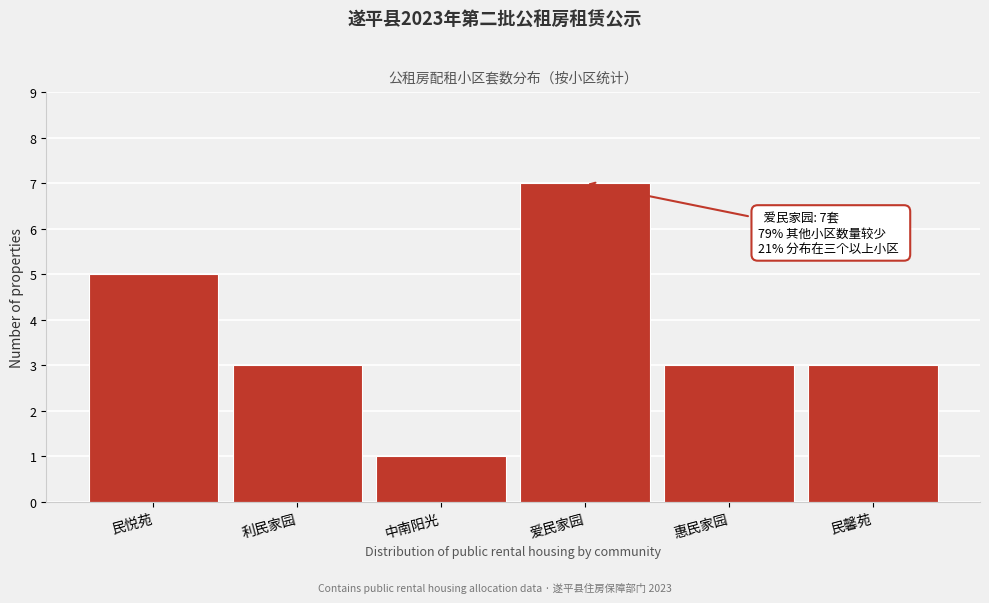

Reading left to right, extract all data points from this chart.

5	3	1	7	3	3